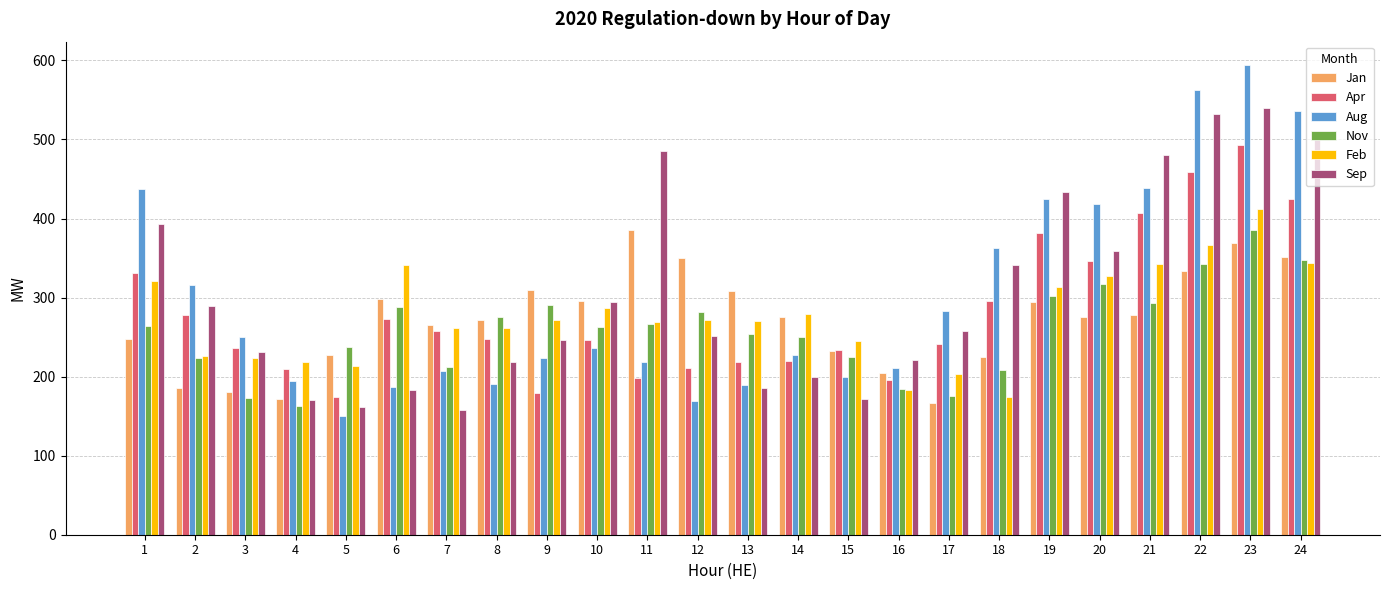

What is the total value across all series at 19?

2149